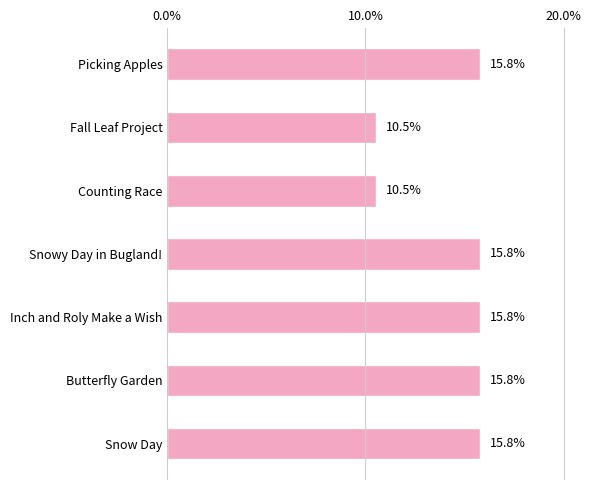

What is the difference between the maximum and second lowest values?

5.3